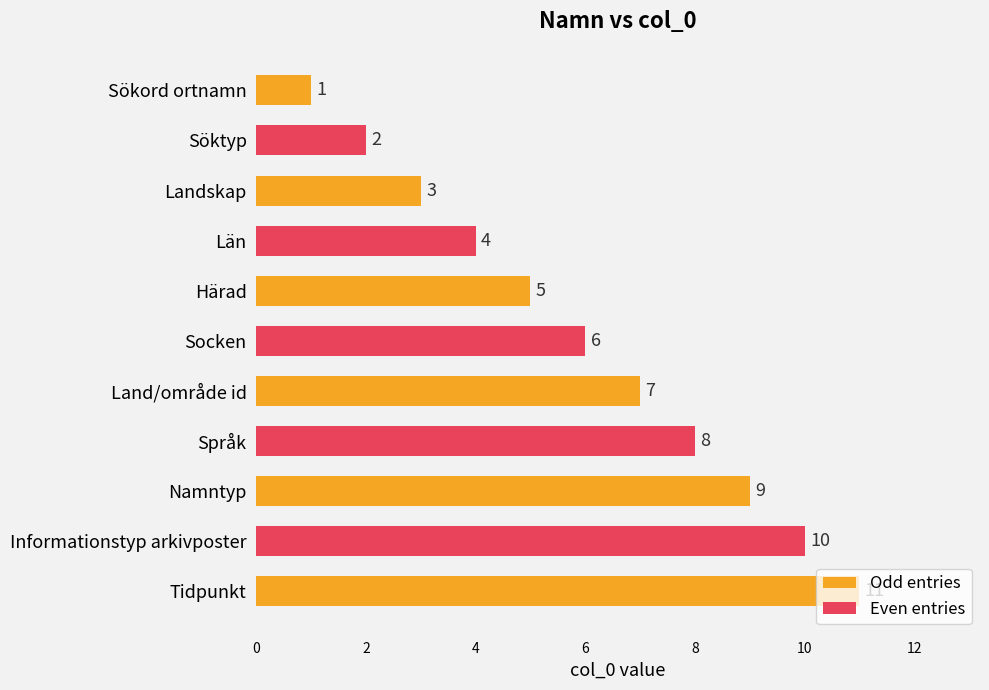

What is the sum of the values at Land/område id and Län?

11